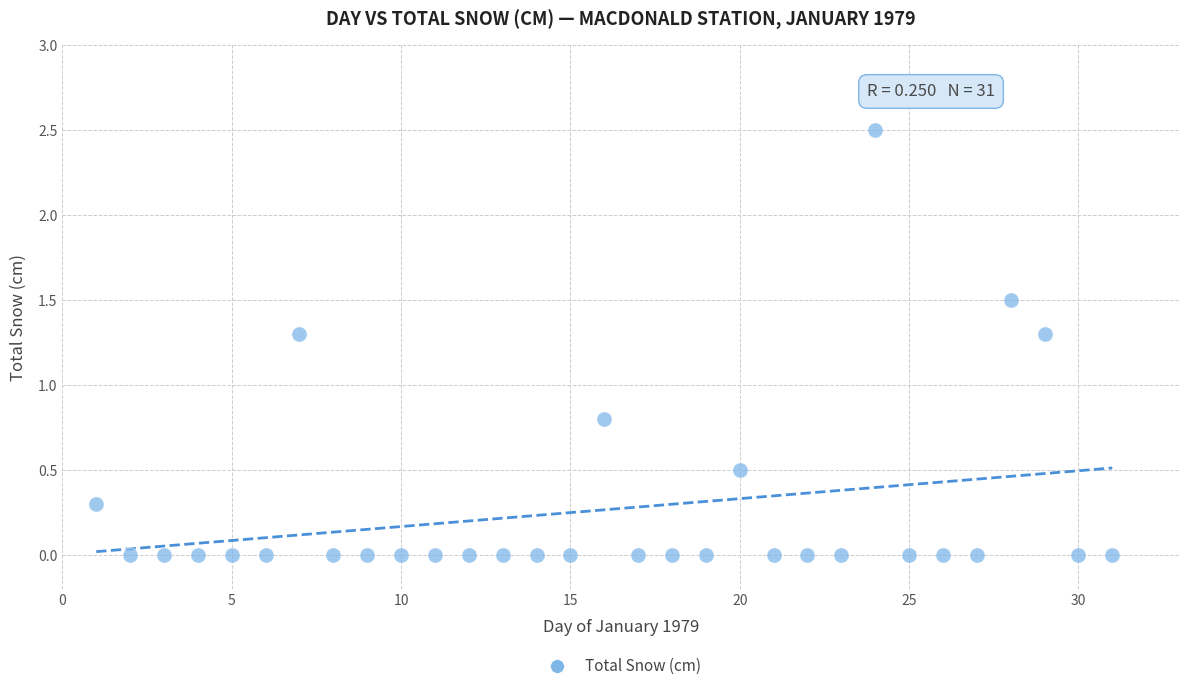

What Y value in the scatter plot is closest to 1?

0.8